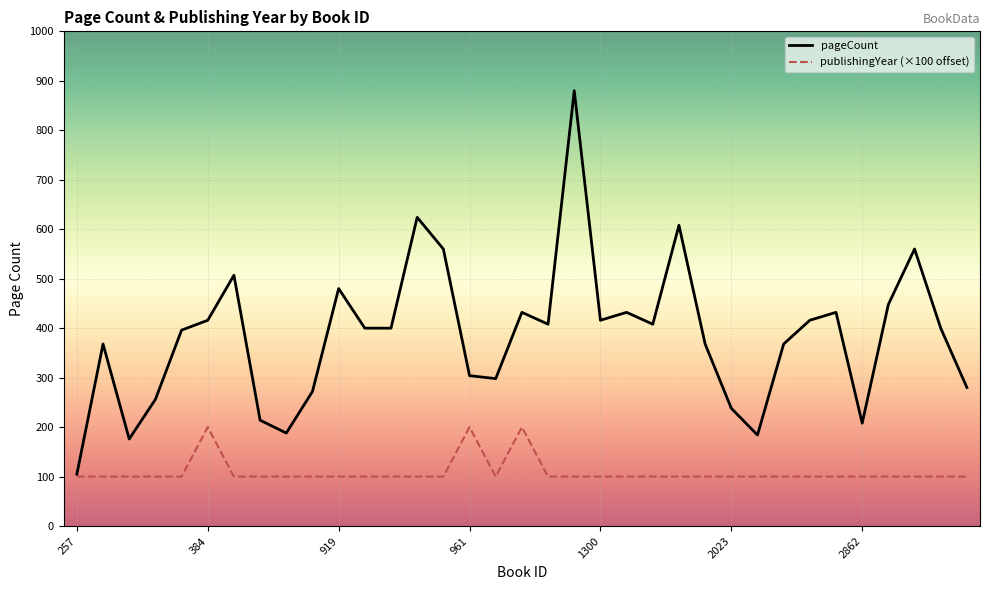

List the series in order of their peak value, highest first.

pageCount, publishingYear (×100 offset)